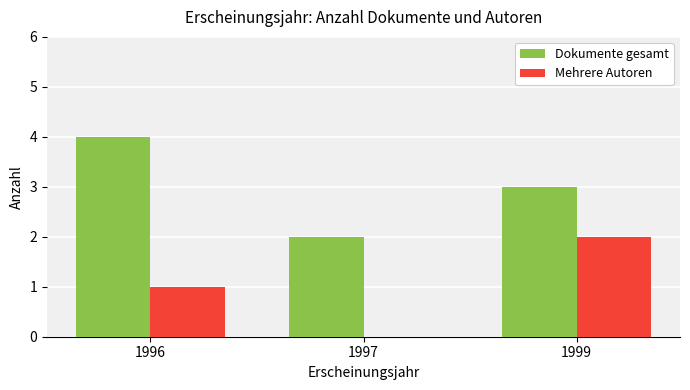

Count the Dokumente gesamt values in the range 2 to 4.

3